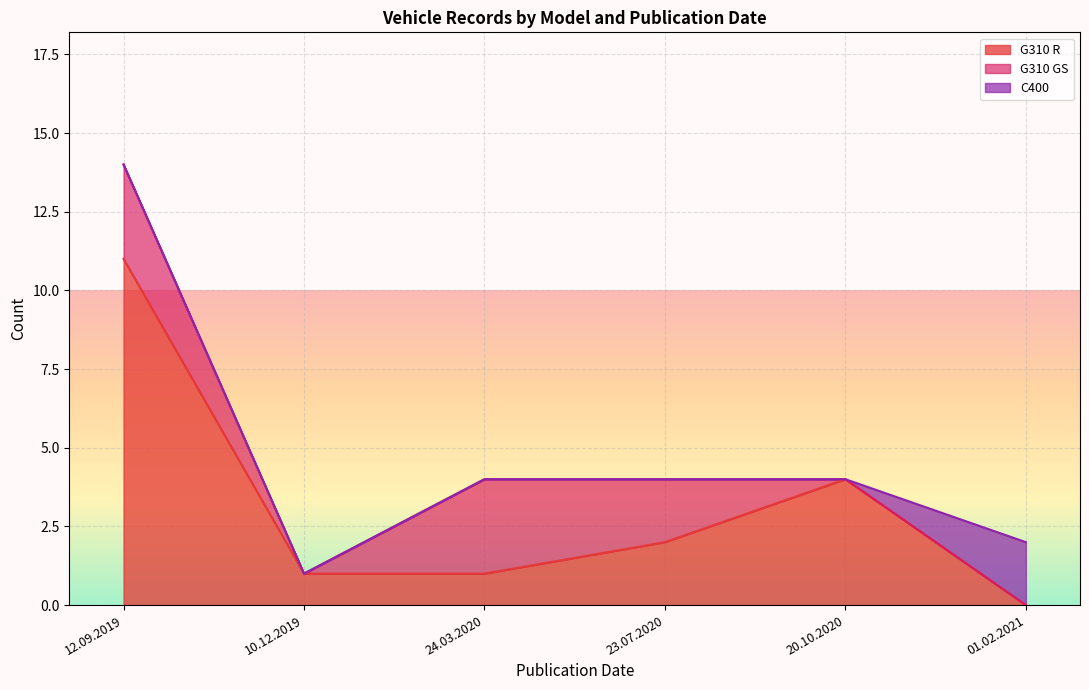

How many values in G310 R are above zero?

5